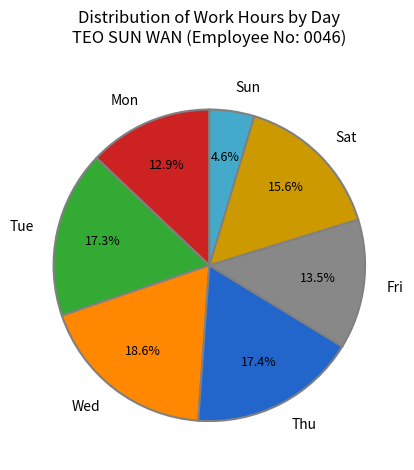

Is the sum of Tue and Sat greater than half?

No